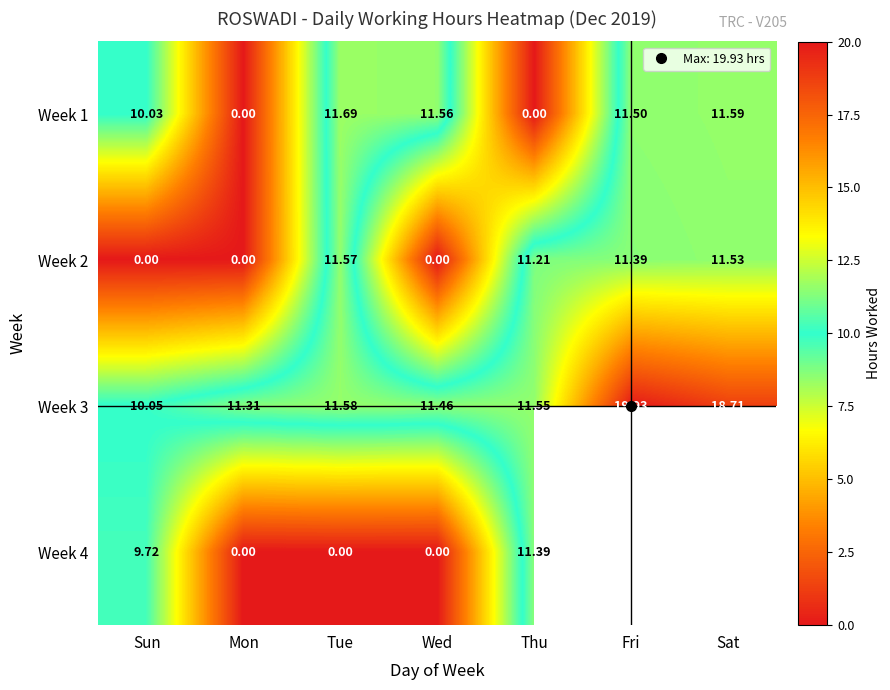

Between Mon and Sun, which is larger?

Sun